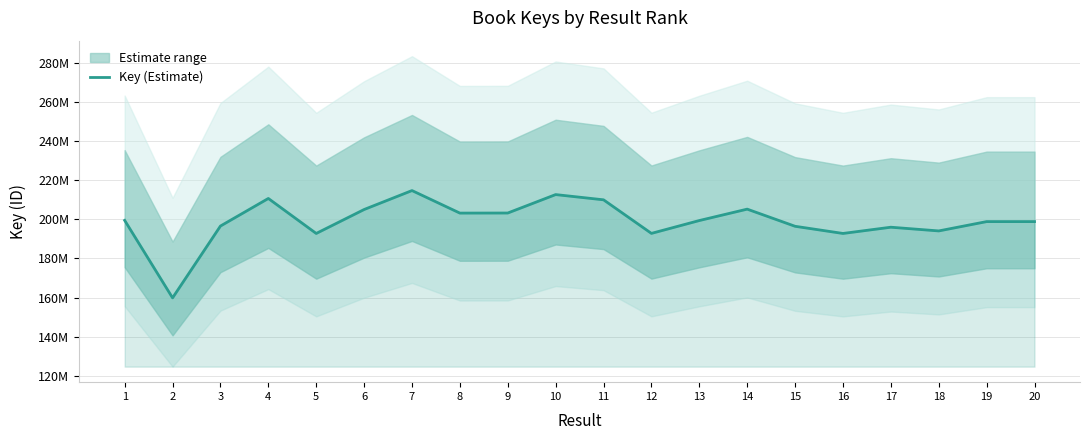

What is the average value?

199106839